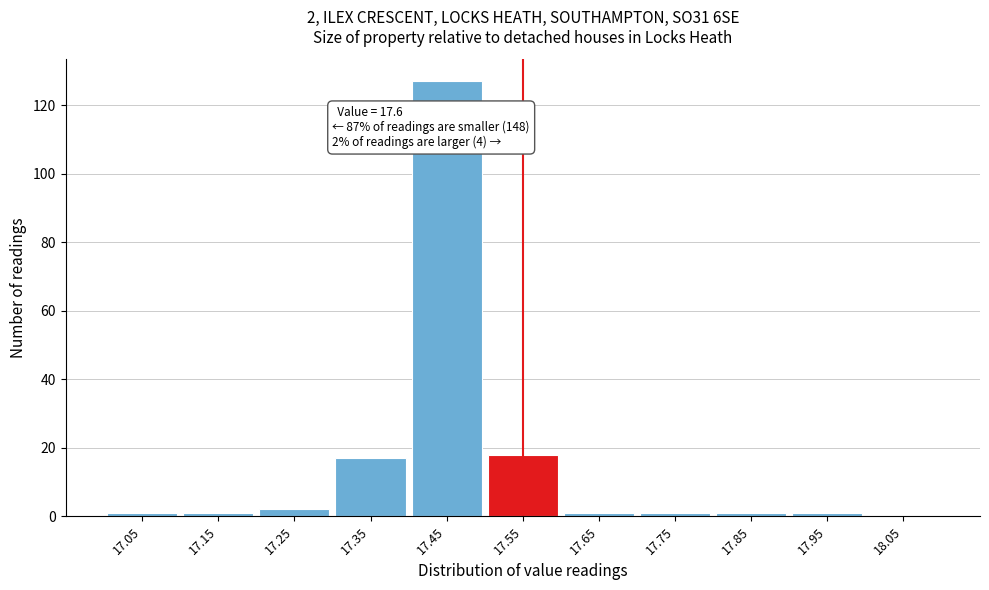

Reading right to left, list all the values displayed in this chart.

18.05=0	17.95=1	17.85=1	17.75=1	17.65=1	17.55=18	17.45=127	17.35=17	17.25=2	17.15=1	17.05=1